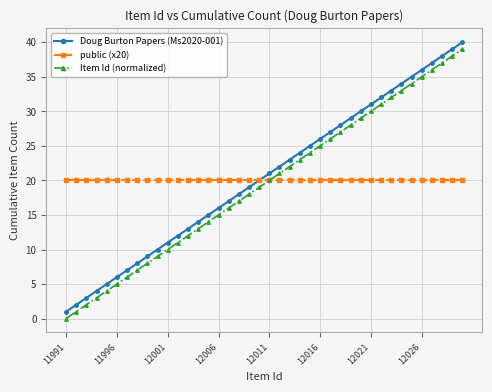

What is the value of the Item Id (normalized) point at the 22nd from the left?

21